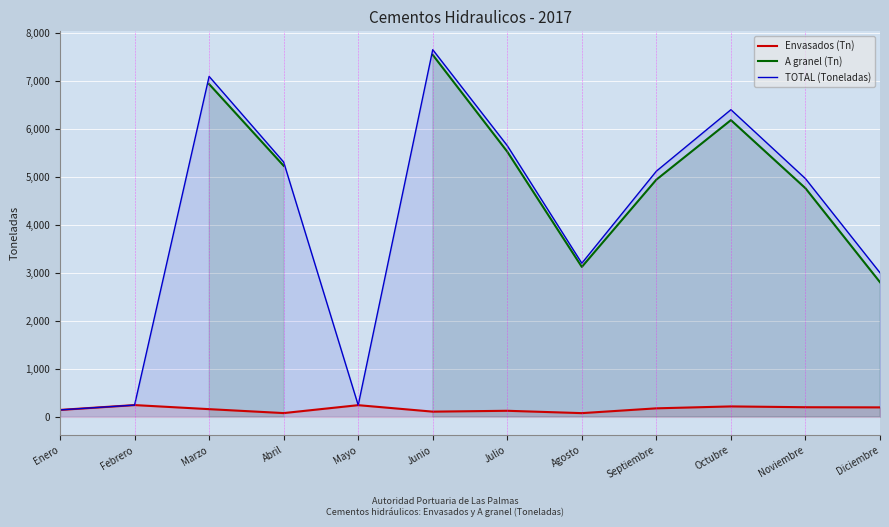

Which category has the lowest value across all series?

Agosto